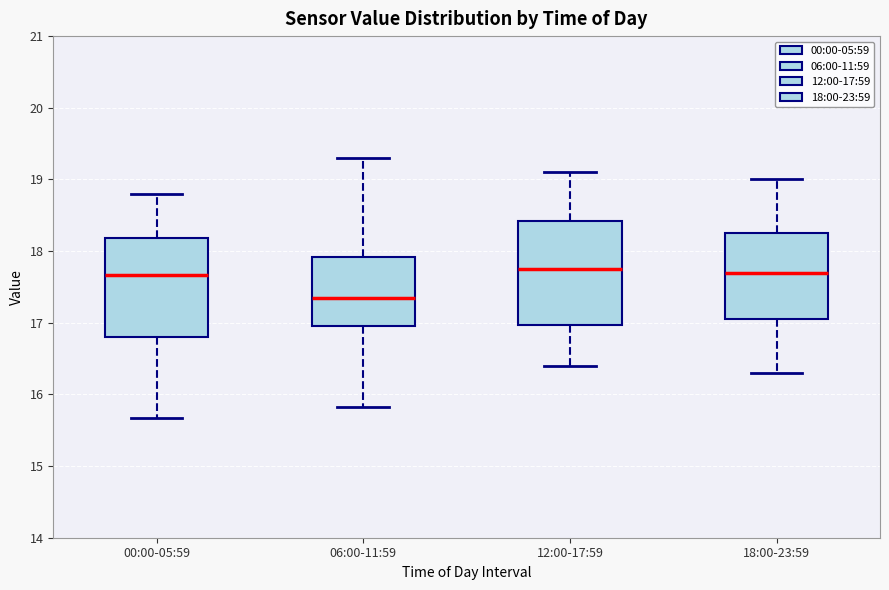

Reading left to right, transcribe this box plot: for each box, give where its median line is, the range the box spans, and where its two whiskers end, as read against the y-axis. The values are not printed on the chart, so give them approximately, as read against the axis.

00:00-05:59: median 17.7, box 16.8 to 18.2, whiskers 15.7 to 18.8
06:00-11:59: median 17.4, box 17.0 to 17.9, whiskers 15.8 to 19.3
12:00-17:59: median 17.8, box 17.0 to 18.4, whiskers 16.4 to 19.1
18:00-23:59: median 17.7, box 17.1 to 18.3, whiskers 16.3 to 19.0